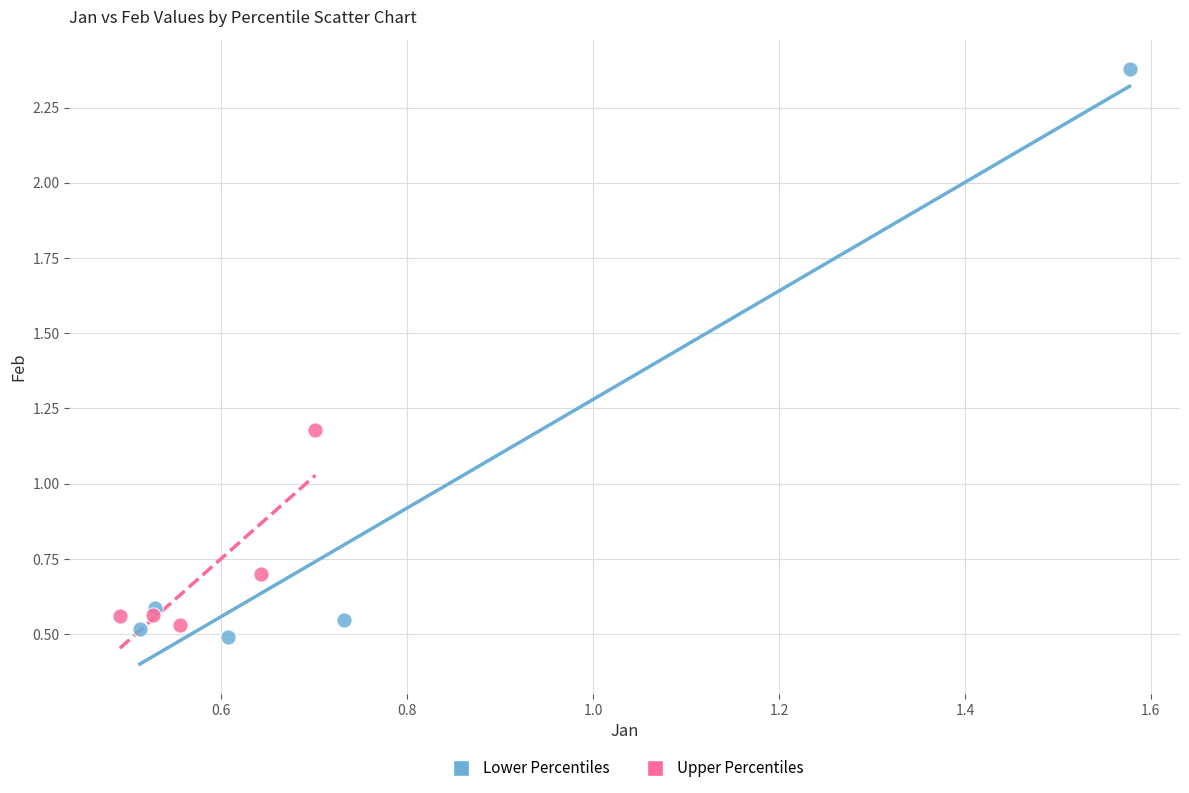

Which series has the widest spread of Y values?

Lower Percentiles